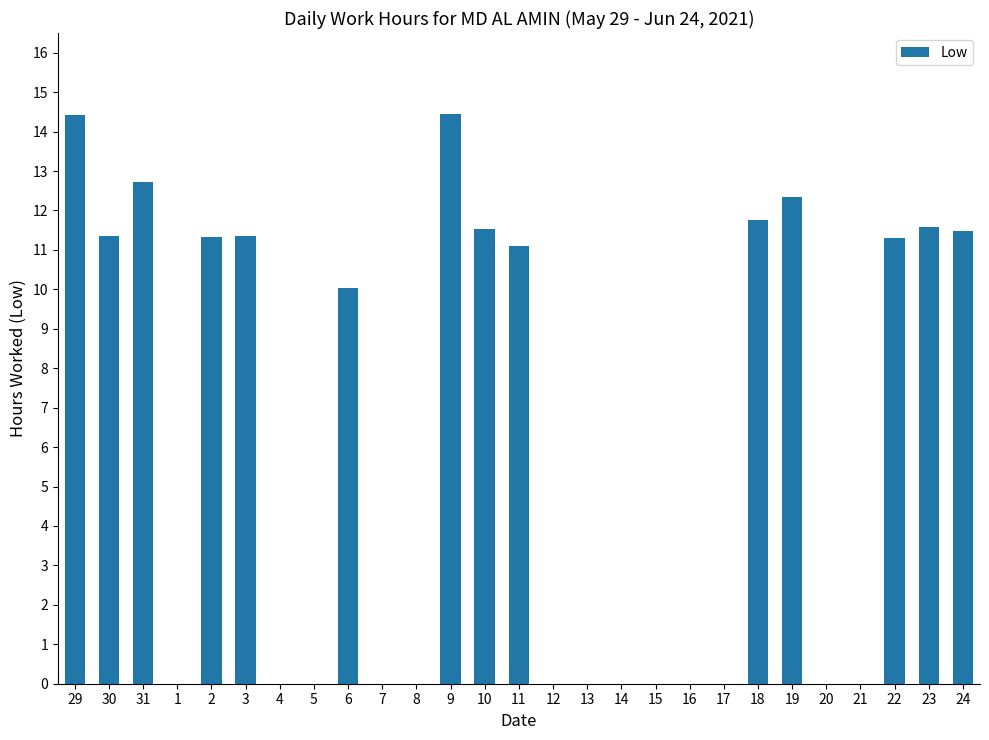

Where is the data nearest to the value 7?

6